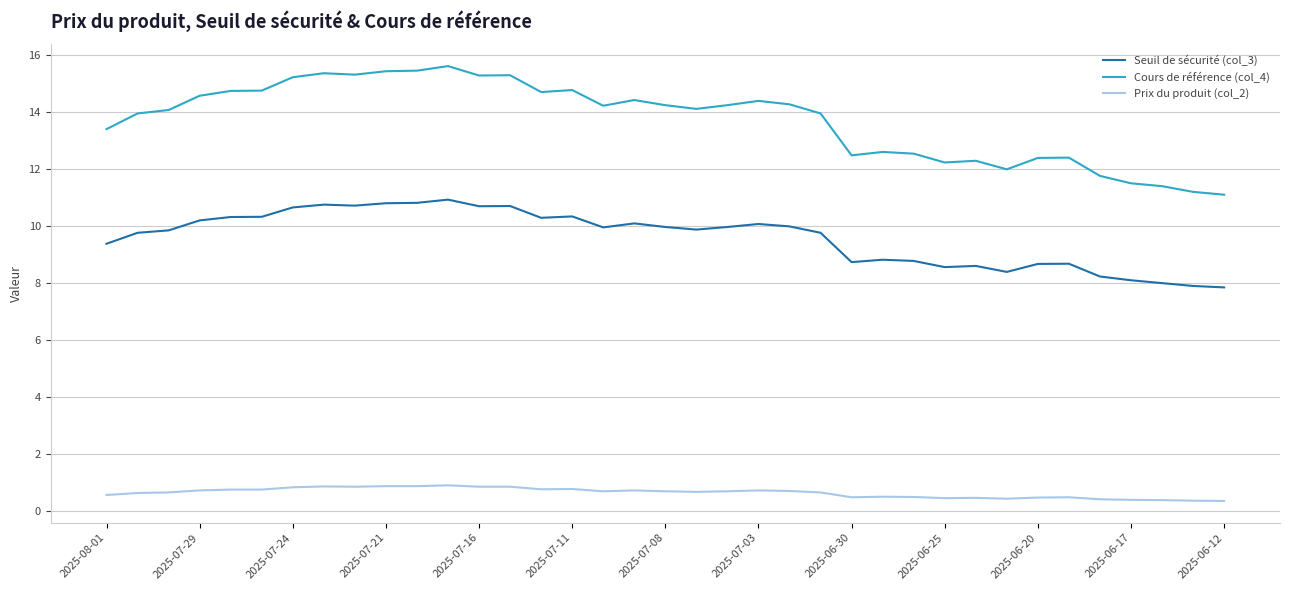

Which series has the largest total across all categories?

Cours de référence (col_4)